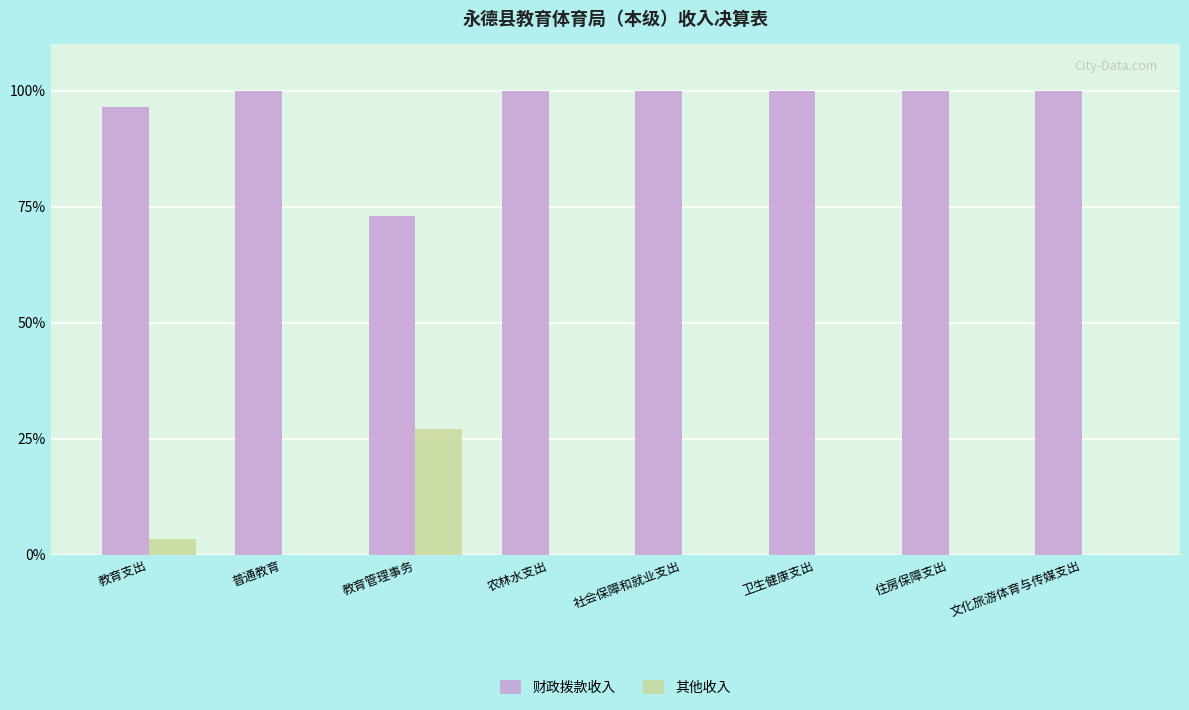

Are the bars grouped side by side (vs. stacked)?

Yes